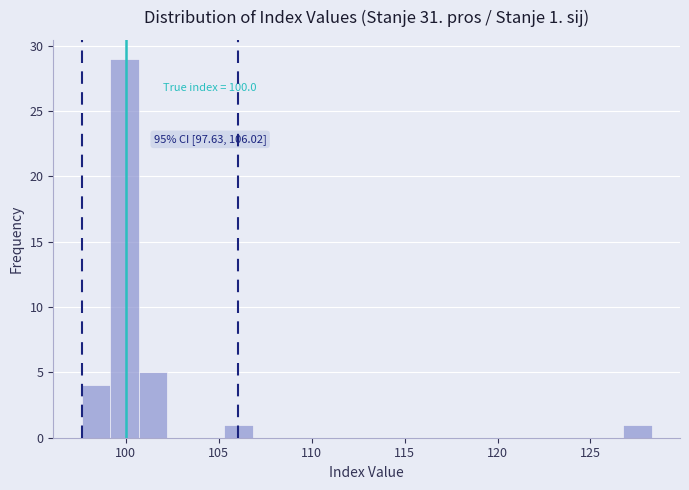

Around what value on the x-axis is the tallest bar? Give the approximate position of its centre, as read against the axis.

100.0